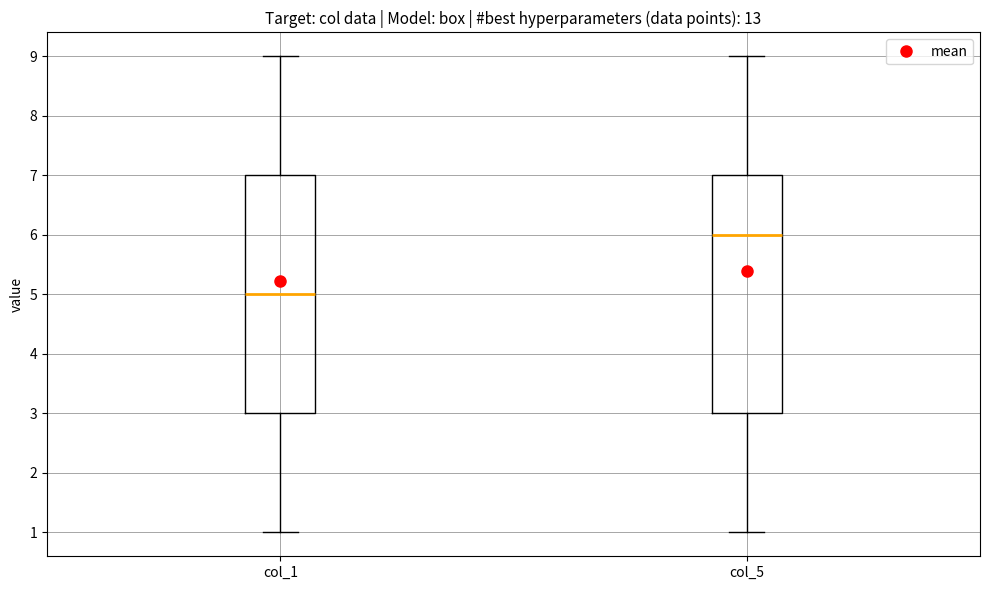

Reading left to right, transcribe this box plot: for each box, give where its median line is, the range the box spans, and where its two whiskers end, as read against the y-axis. The values are not printed on the chart, so give them approximately, as read against the axis.

col_1: median 5, box 3 to 7, whiskers 1 to 9
col_5: median 6, box 3 to 7, whiskers 1 to 9